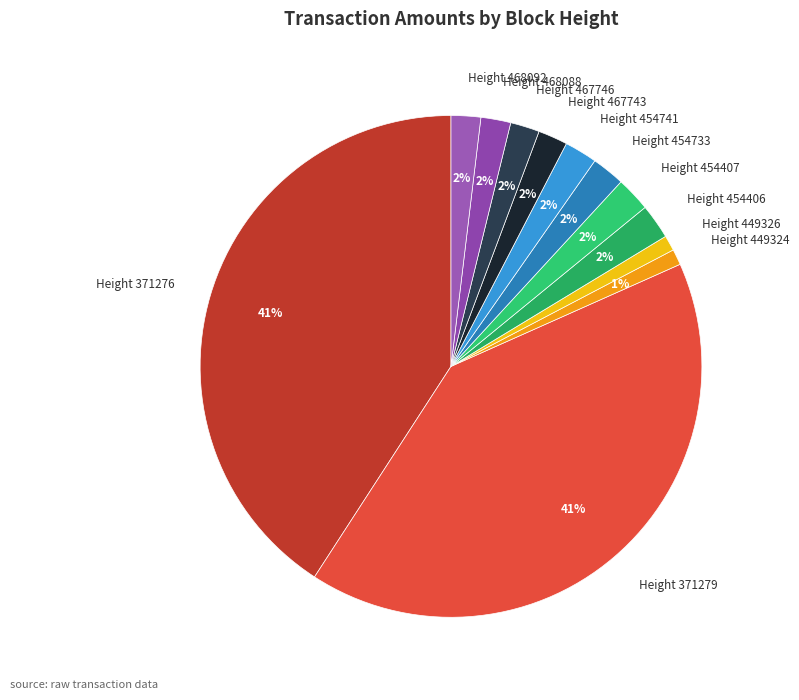

The Height 467746 slice represents 2% of the pie. True or false?

True